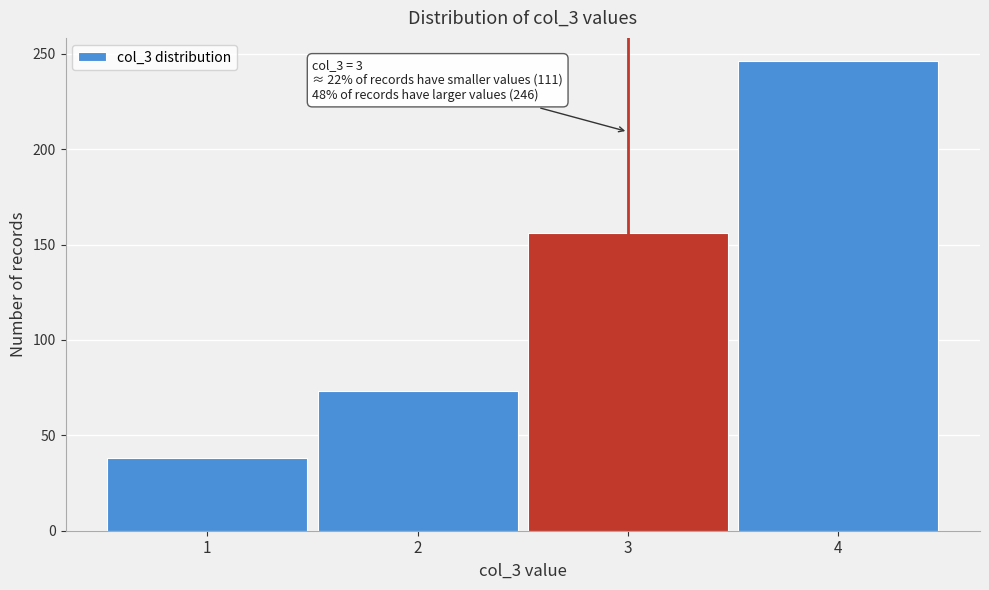

Reading right to left, what are all the values shown in this chart?

4=246	3=156	2=73	1=38